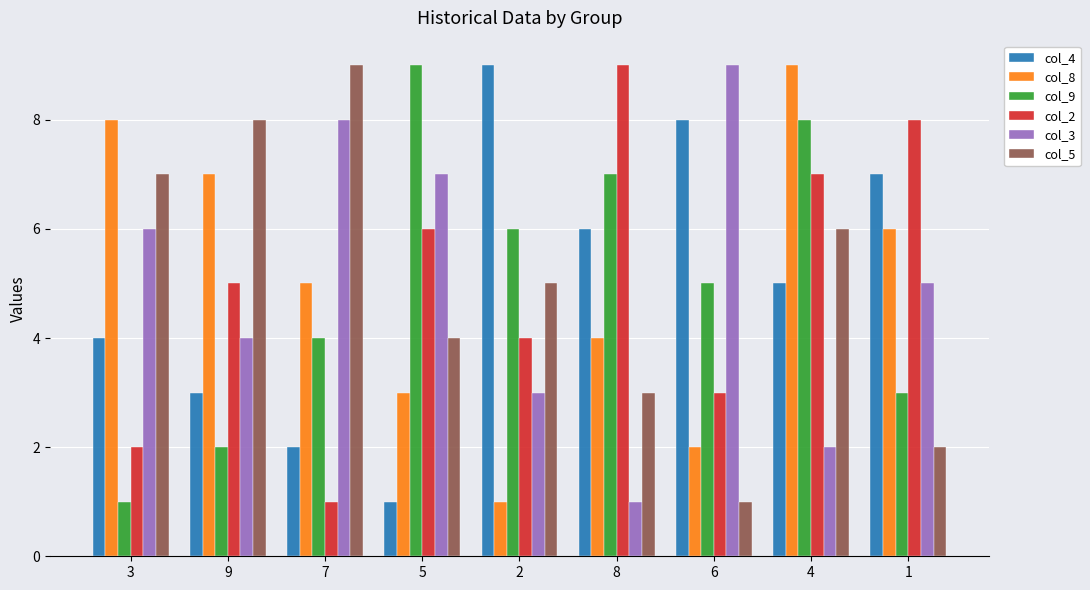

At how many categories does at least one series exceed 4?

9